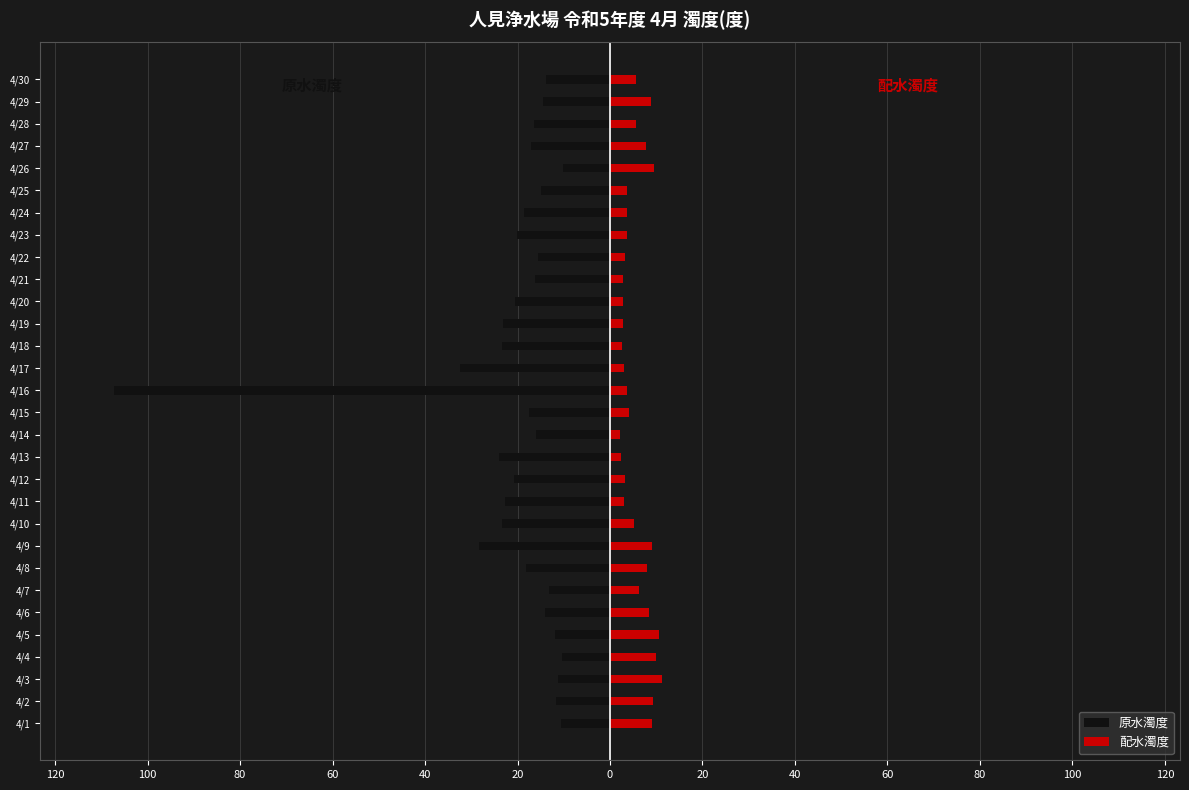

Between 120 and 22, which series saw the biggest shift?

原水濁度